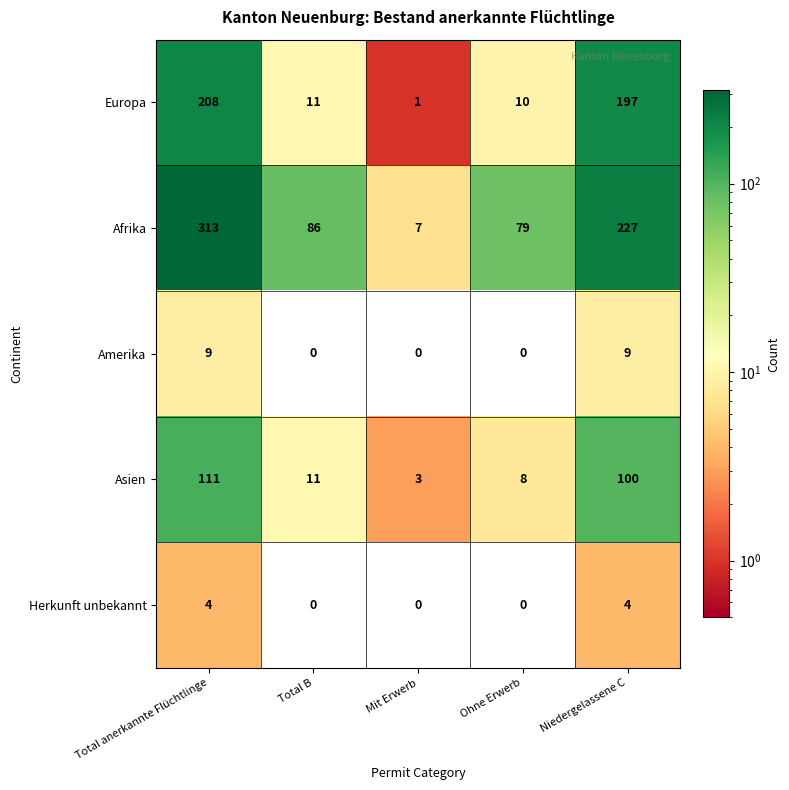

What is the total value across all series at Mit Erwerb?

11